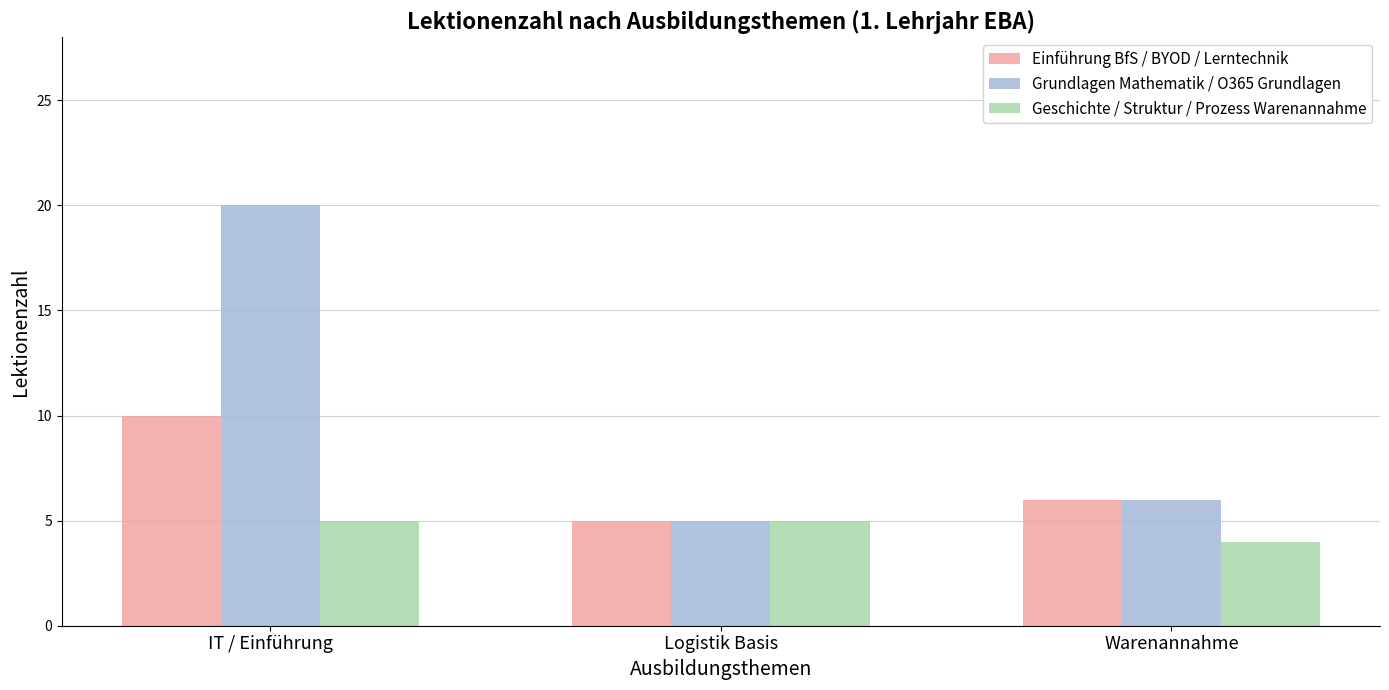

What is the sum of the Einführung BfS / BYOD / Lerntechnik values at Logistik Basis and IT / Einführung?

15